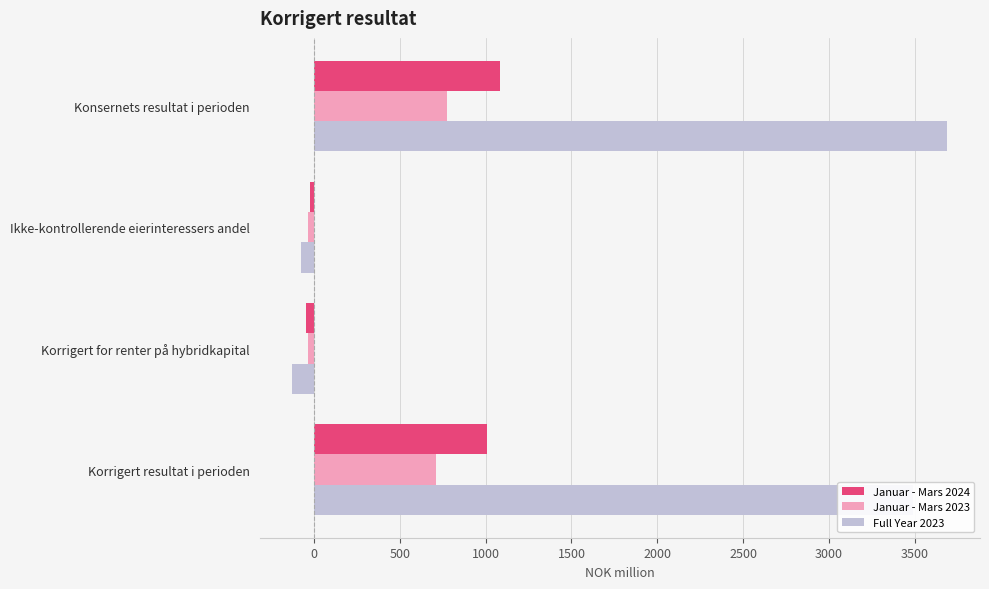

How many values in Januar - Mars 2023 are above zero?

2